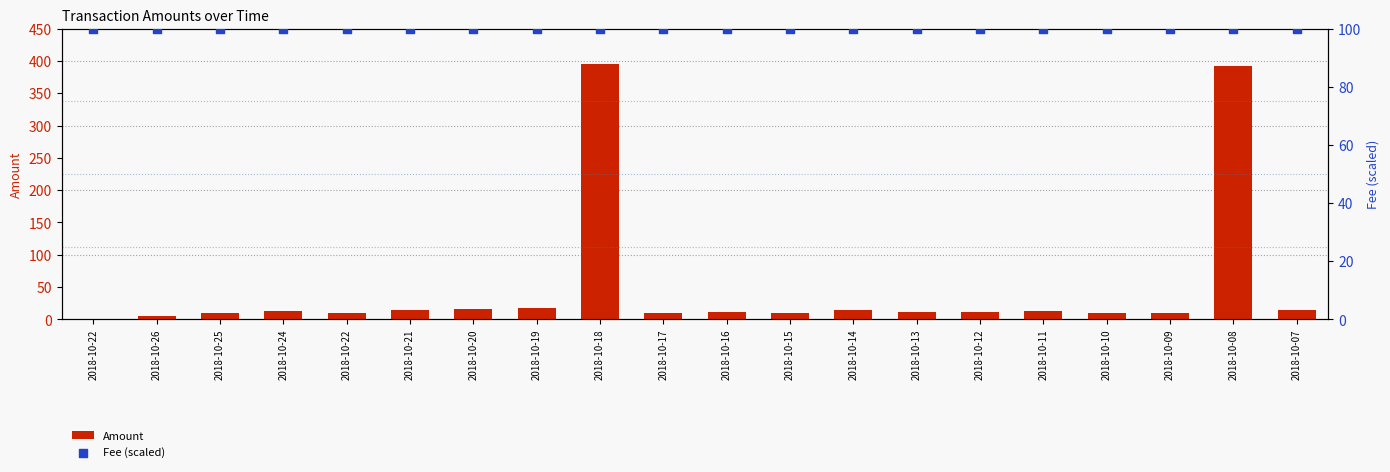

Which series contains the lowest Y value?

Amount